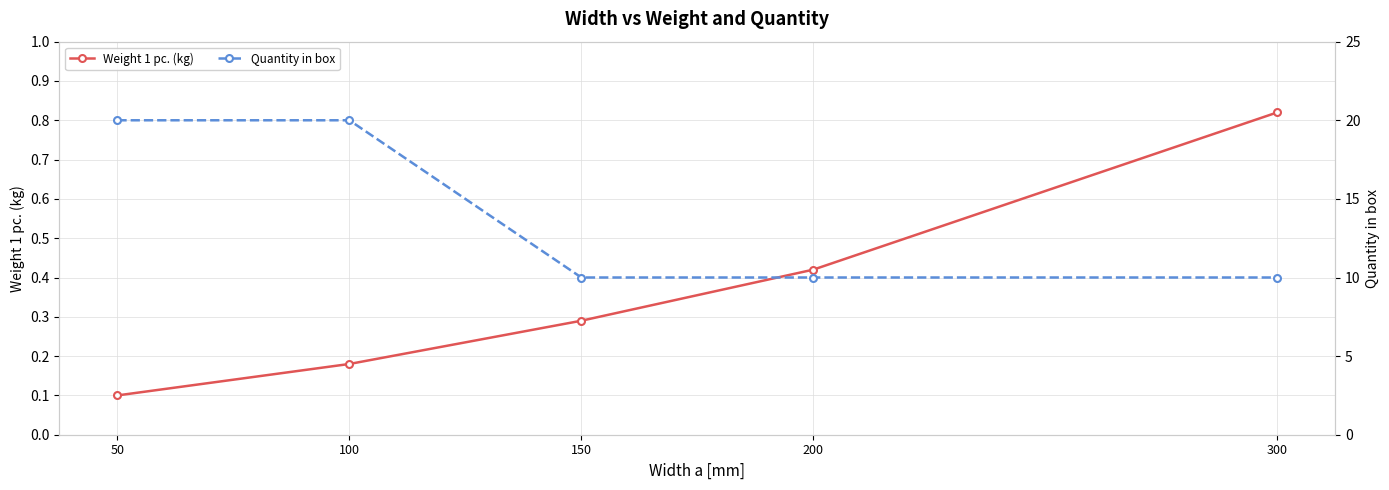

What is the sum of the Quantity in box values at 50 and 150?

30.0